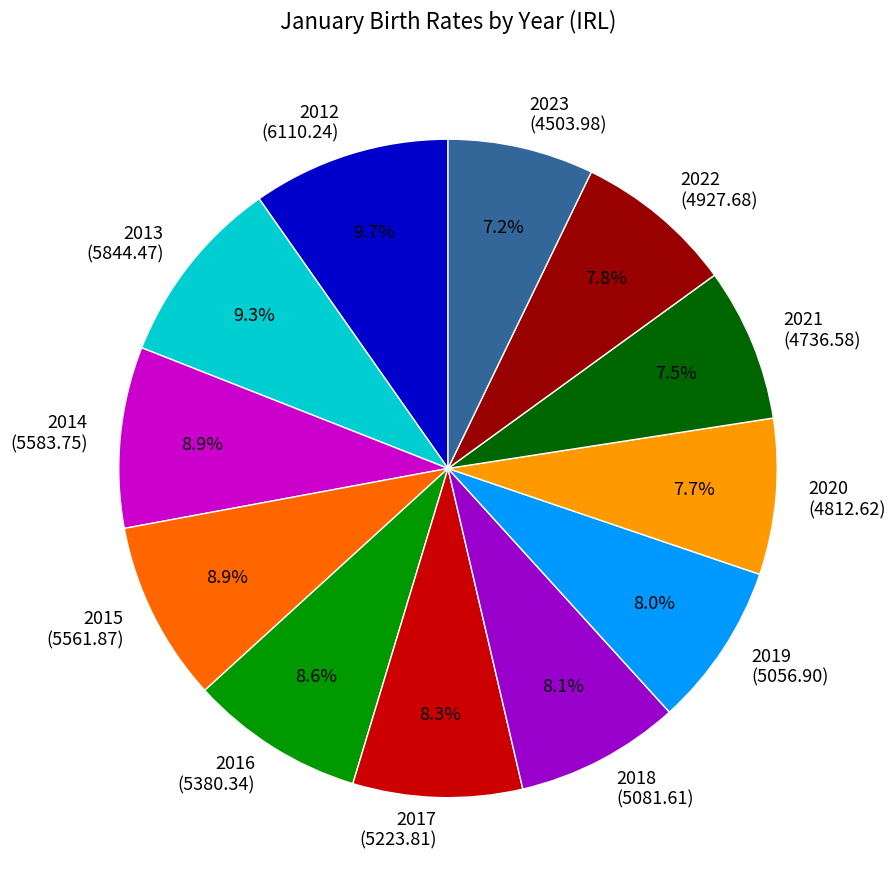

To the nearest percent, what percentage of the pie is 2022?

8%